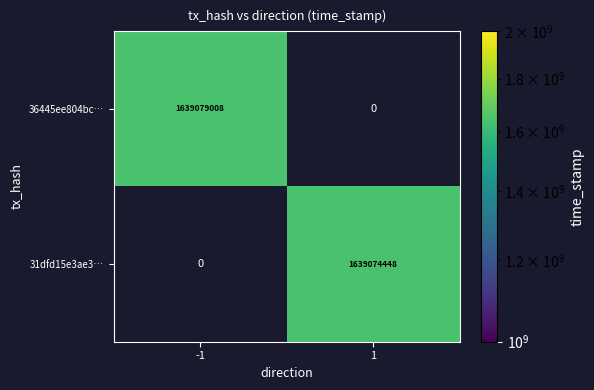

At how many categories does at least one series exceed 1639075909?

1